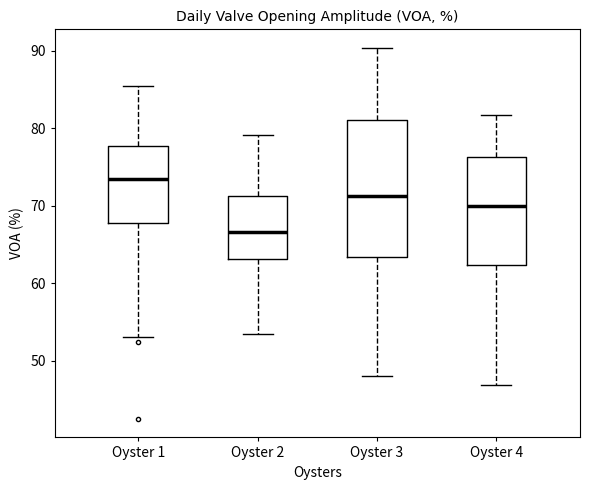

Which box is the tallest, from its lower edge to its upper edge?

Oyster 3